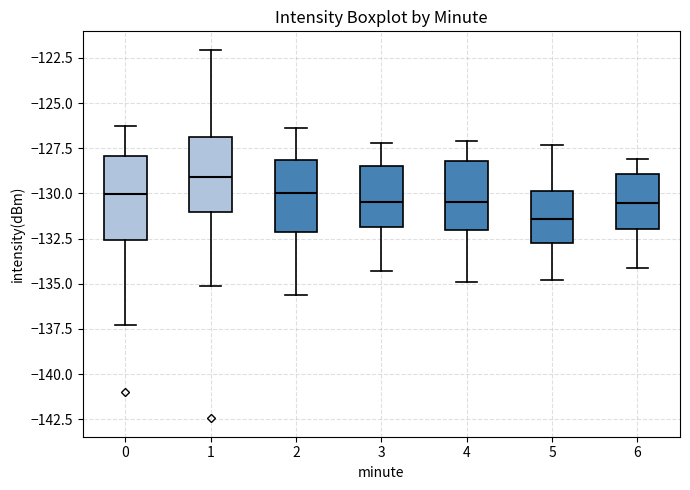

Which box has the highest median line?

1